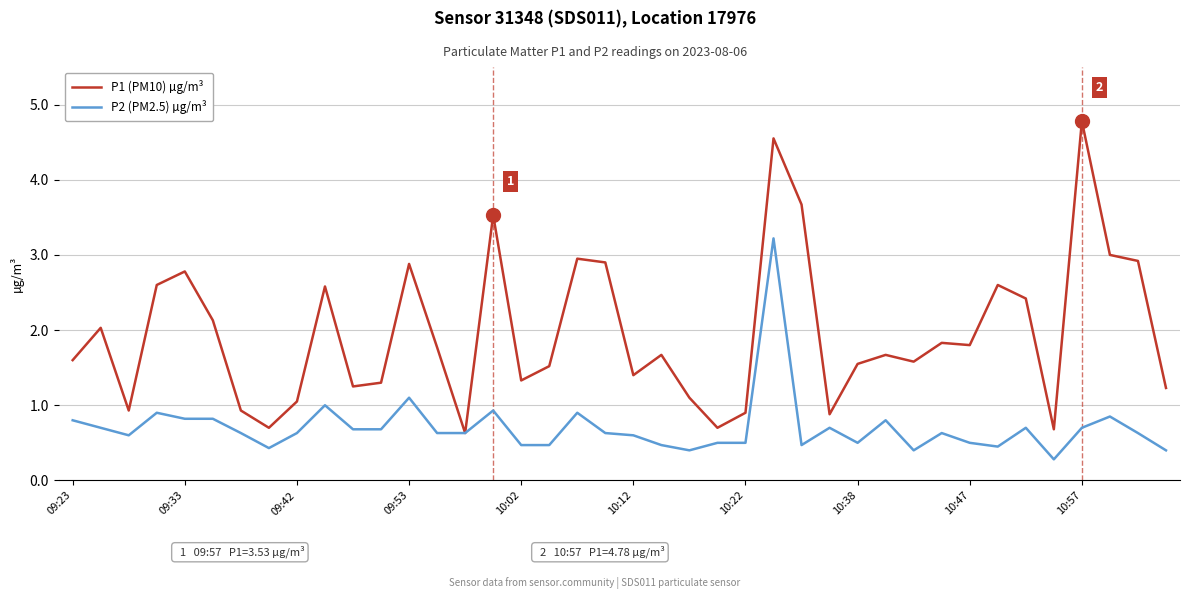

Which series has the largest range (max minus min)?

P1 (PM10) µg/m³